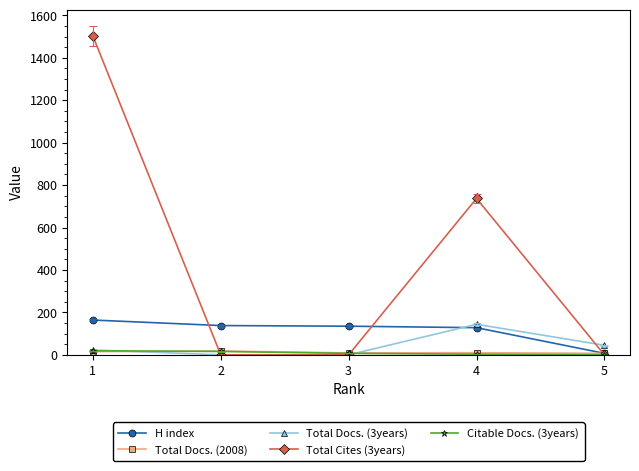

What is the difference between the H index values at 4 and 2?

10